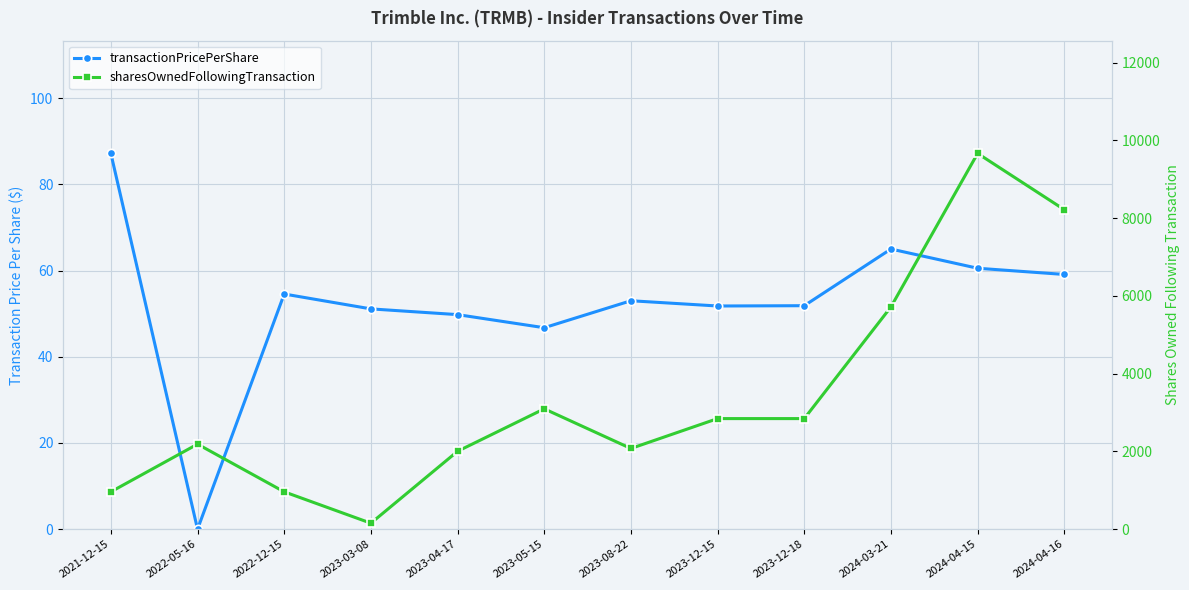

Read the sharesOwnedFollowingTransaction value at 2022-12-15.

961.0